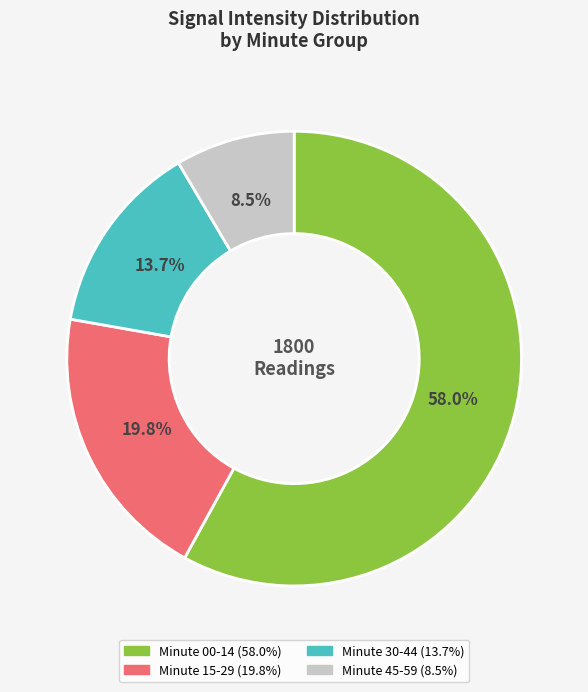

To the nearest percent, what is the difference between the largest and smallest slice percentages?

50%